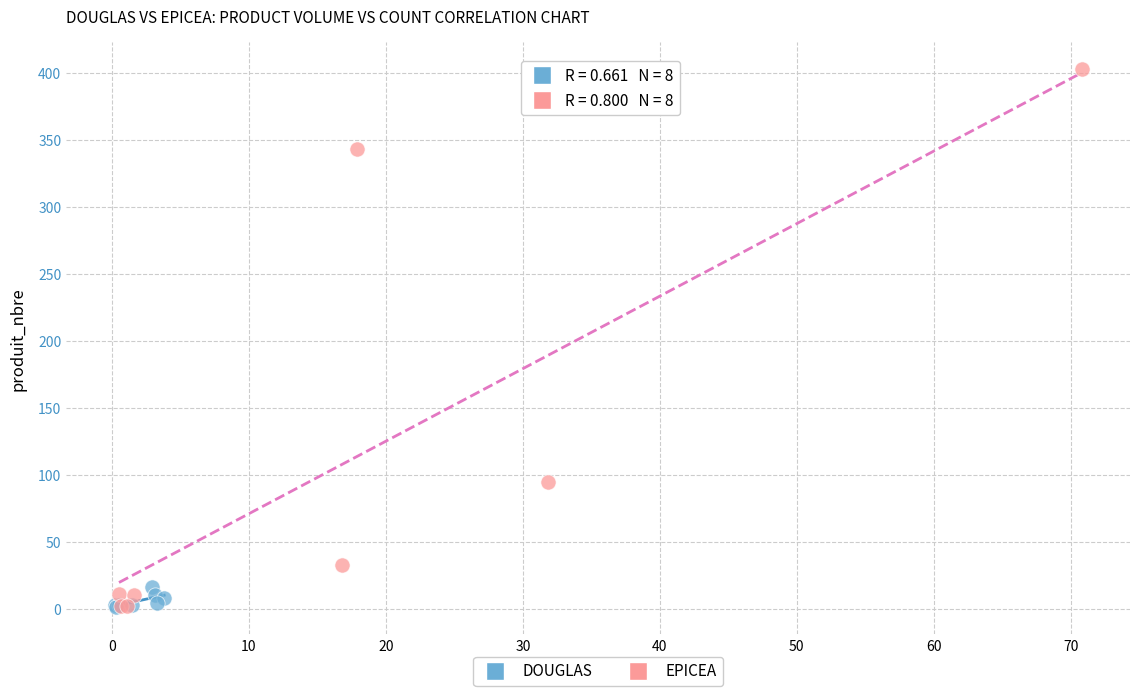

Which series contains the highest Y value?

EPICEA